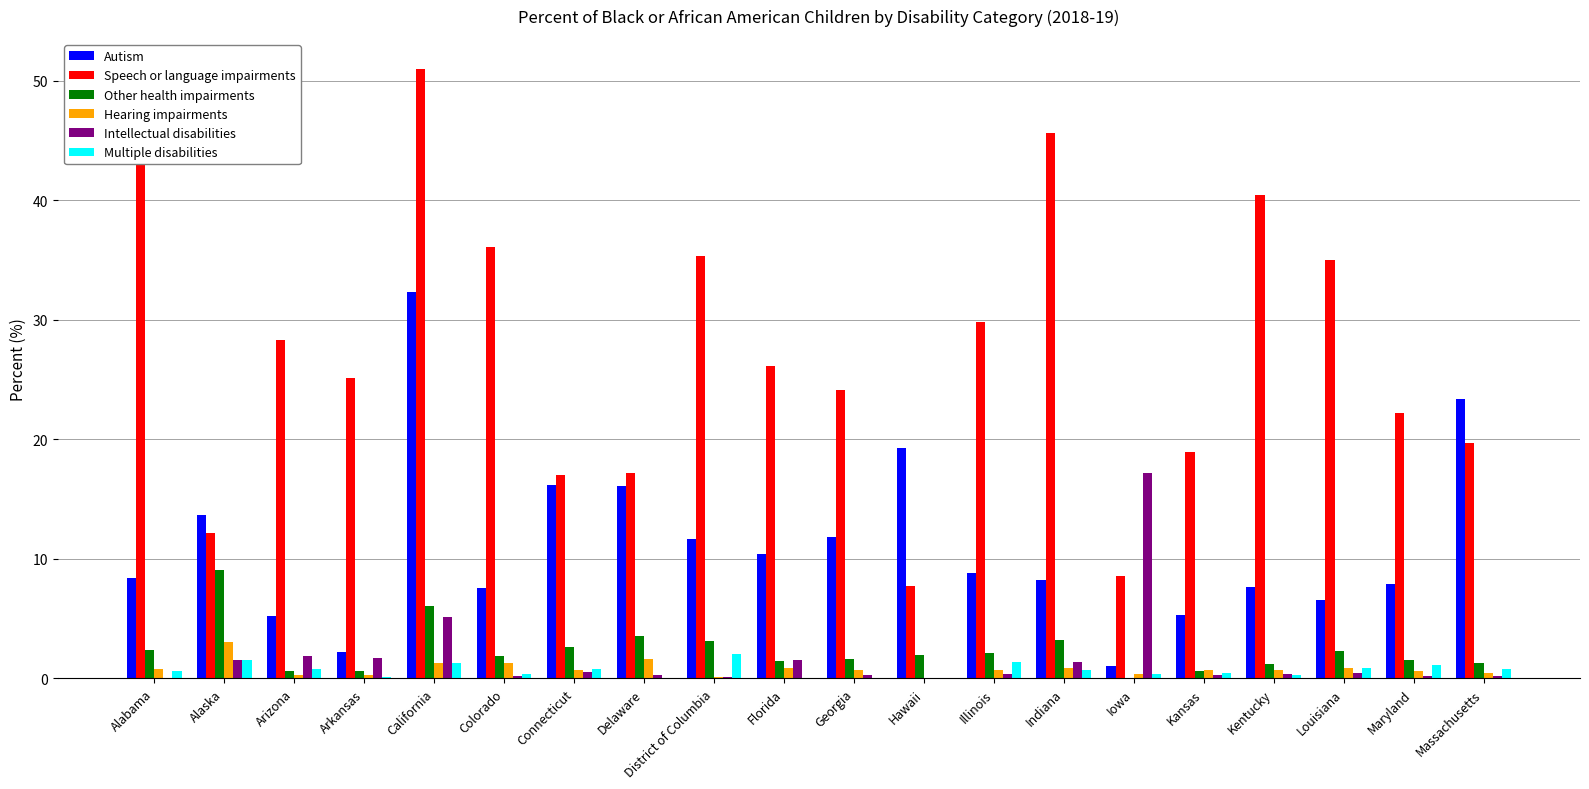

What are all the series names shown in the legend?

Autism, Speech or language impairments, Other health impairments, Hearing impairments, Intellectual disabilities, Multiple disabilities